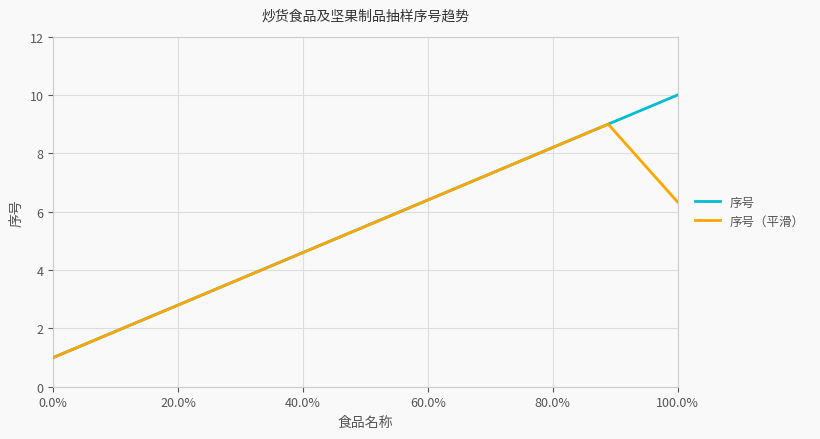

Which series has the widest spread of values?

序号